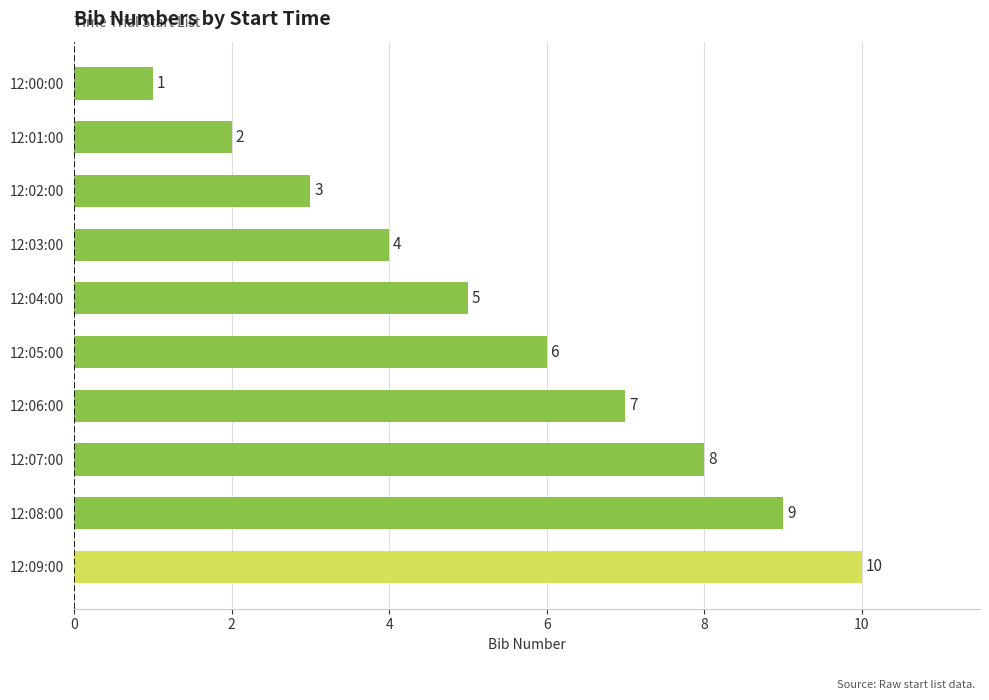

Rank the categories by value from highest to lowest.

12:09:00, 12:08:00, 12:07:00, 12:06:00, 12:05:00, 12:04:00, 12:03:00, 12:02:00, 12:01:00, 12:00:00